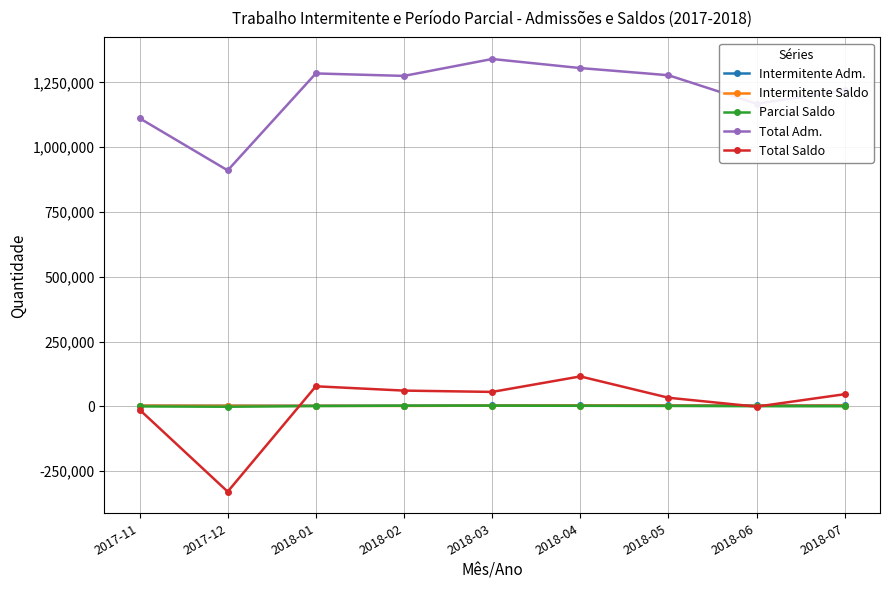

Which series has the largest total across all categories?

Total Adm.